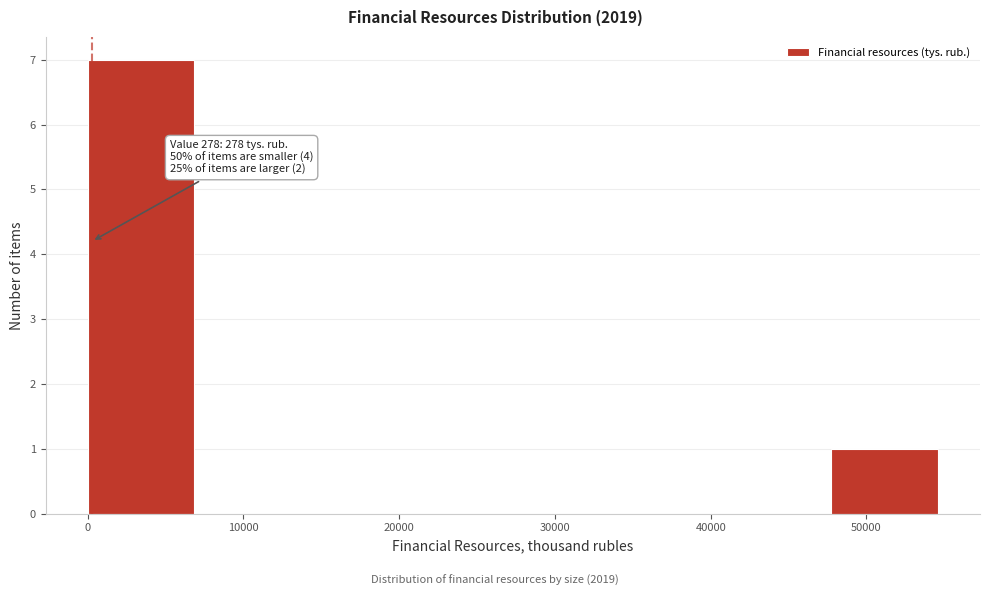

Over which range of the x-axis is the bar tallest?

0 to 7000